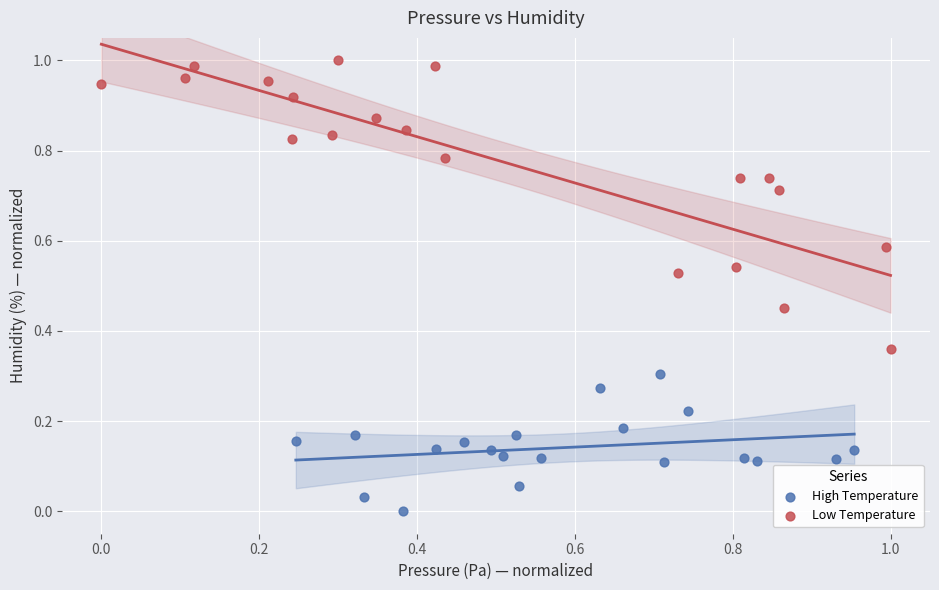

Which series has the largest Y range (max minus min)?

Low Temperature